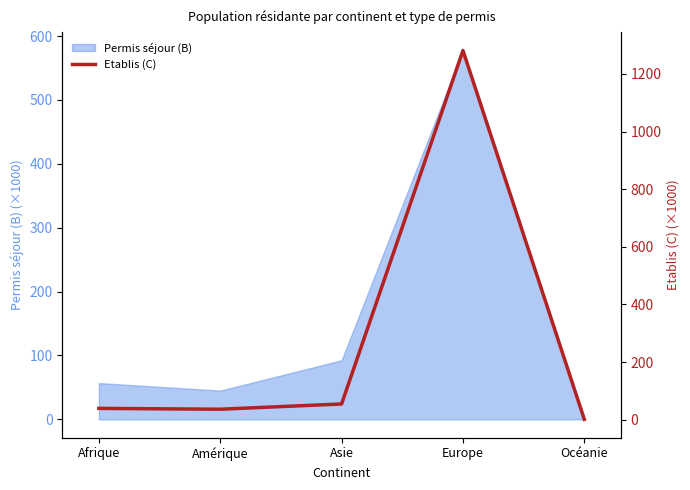

Reading left to right, extract all data points from this chart.

39.3	36.4	54.7	1281.4	1.3